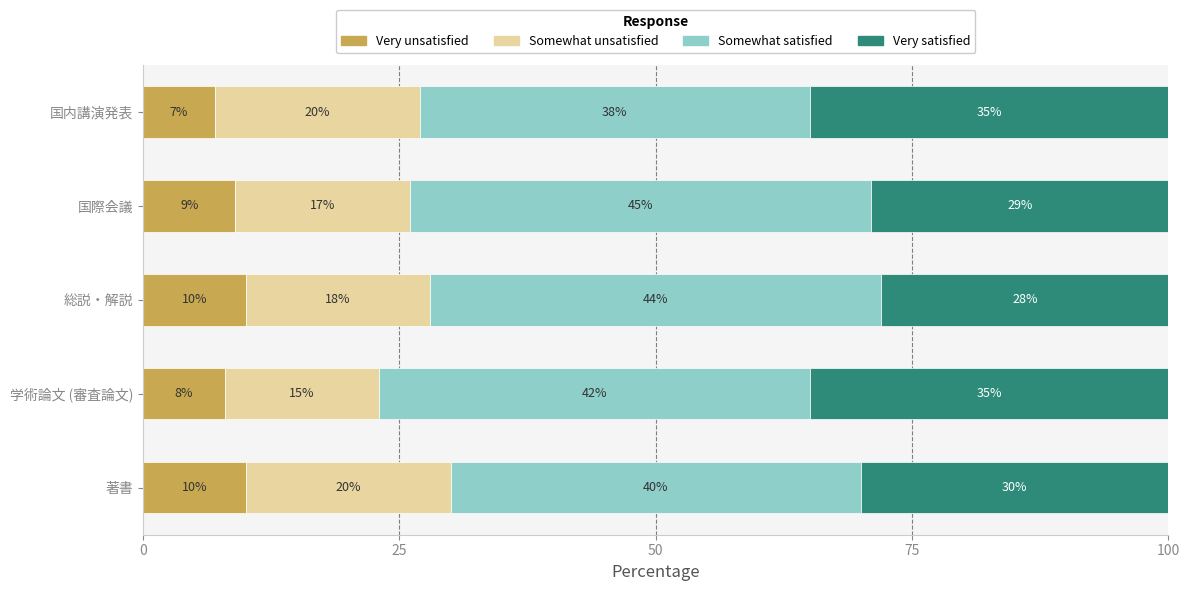

What is the difference between the maximum and minimum values in the Very unsatisfied series?

3